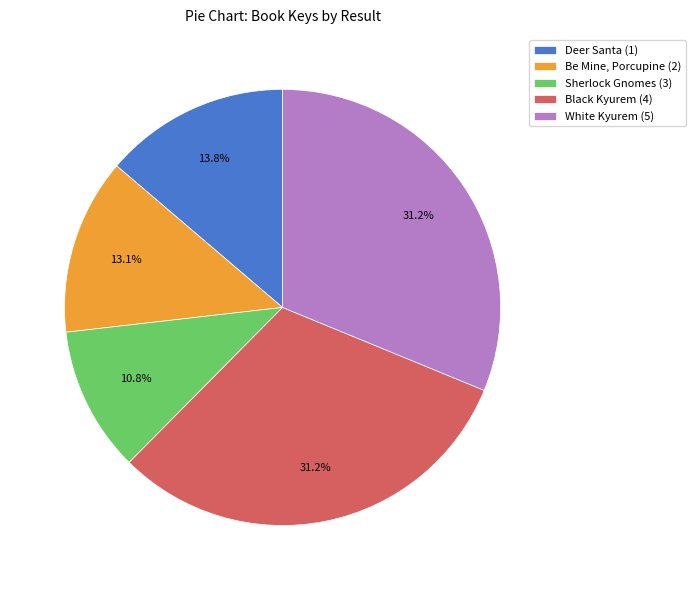

The Be Mine, Porcupine (2) slice represents 3% of the pie. True or false?

False